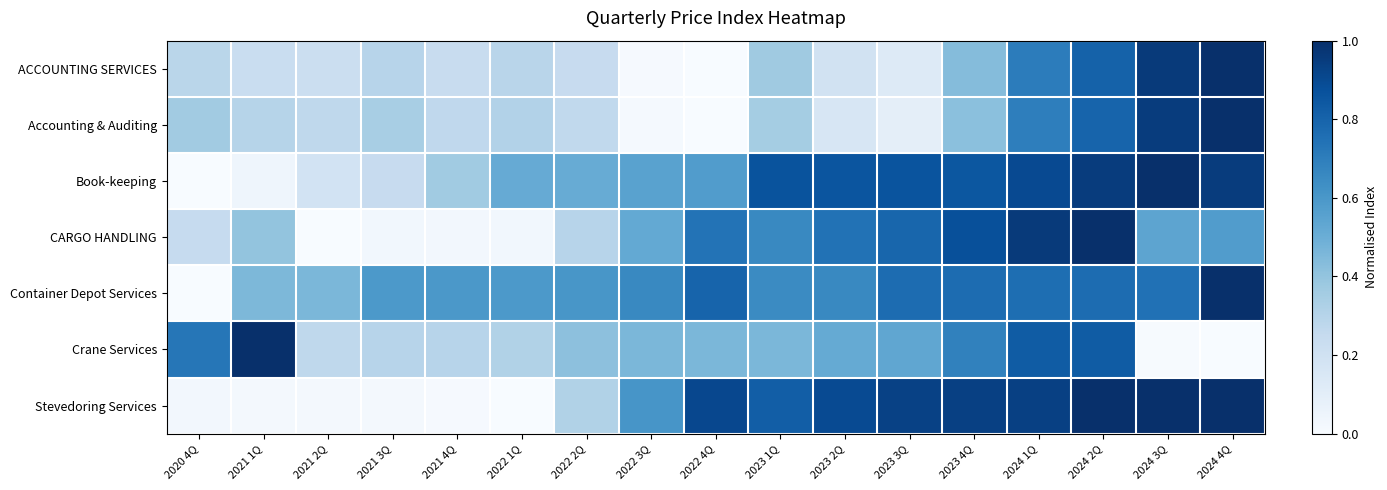

Between 2022 3Q and 2024 3Q, which is larger?

2024 3Q